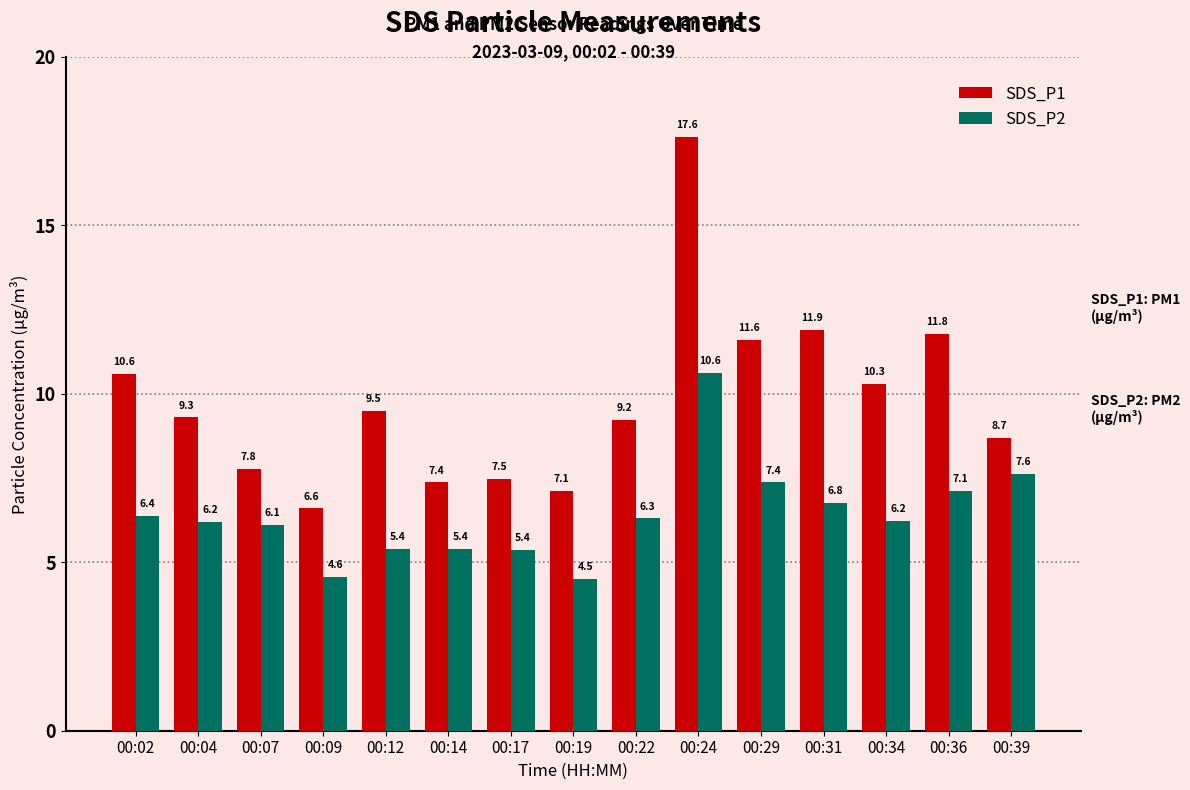

Rank the categories by SDS_P1 value from highest to lowest.

00:24, 00:31, 00:36, 00:29, 00:02, 00:34, 00:12, 00:04, 00:22, 00:39, 00:07, 00:17, 00:14, 00:19, 00:09